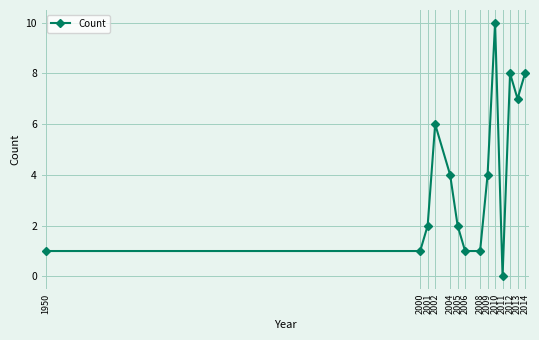

How many values are above zero?

13